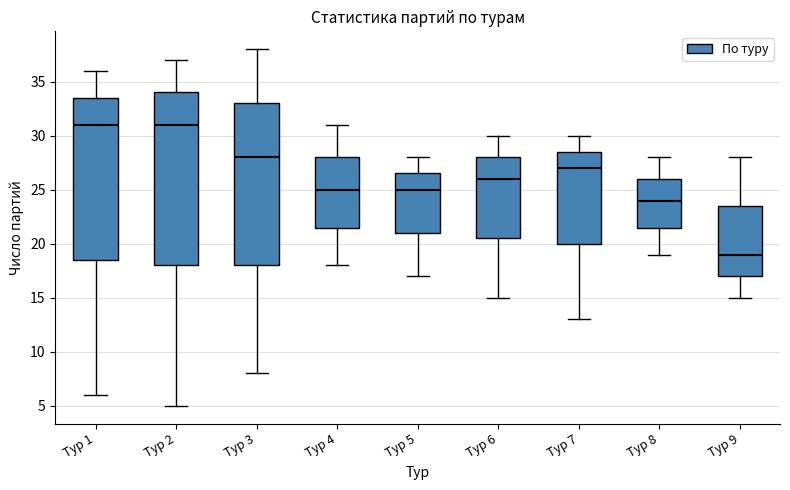

Which box is the tallest, from its lower edge to its upper edge?

Тур 2